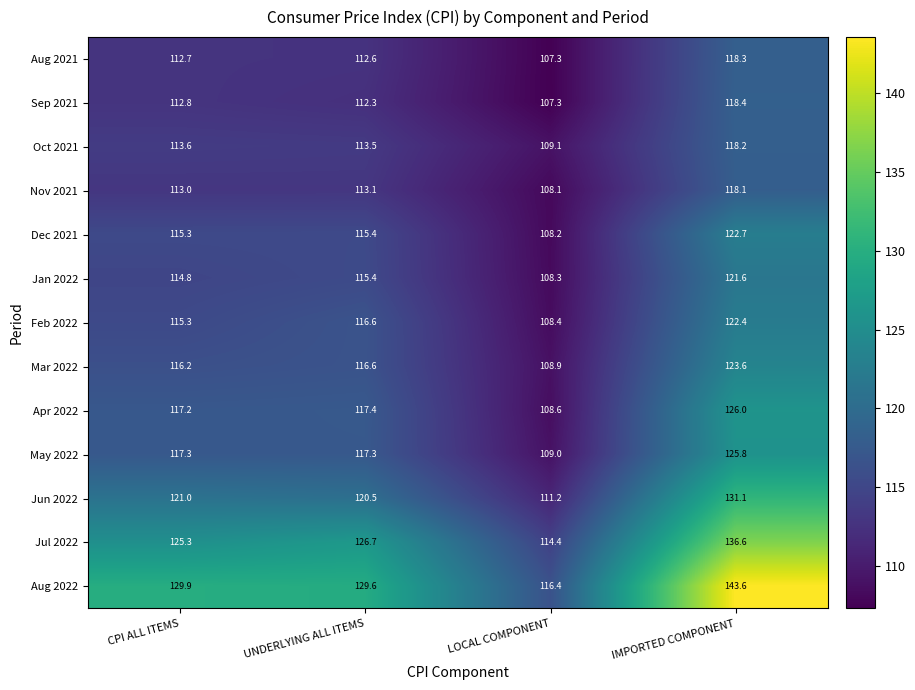

Which series has the widest spread of values?

Aug 2022